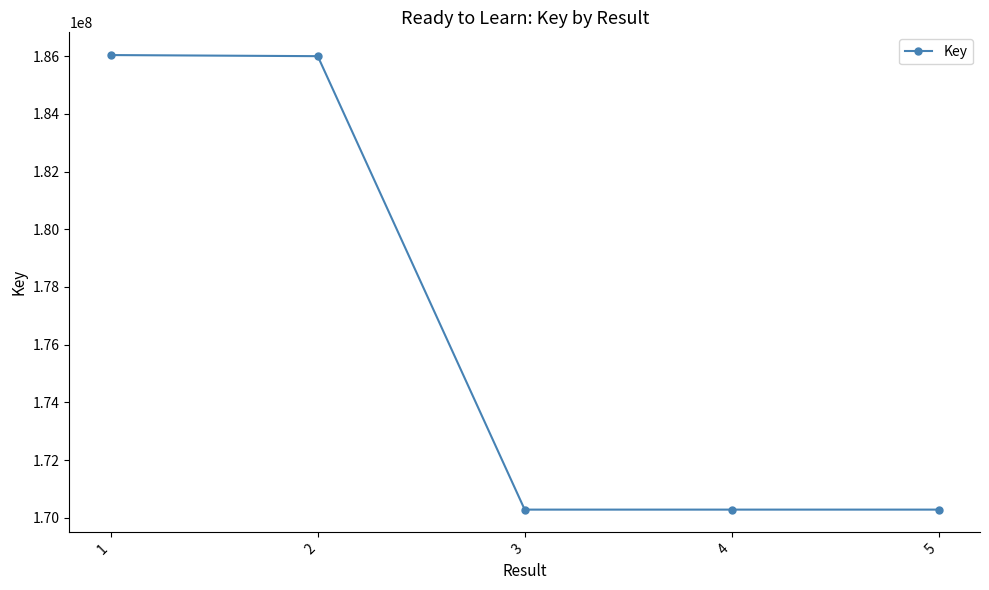

What is the ratio of the value at 3 to the value at 4?

1.0